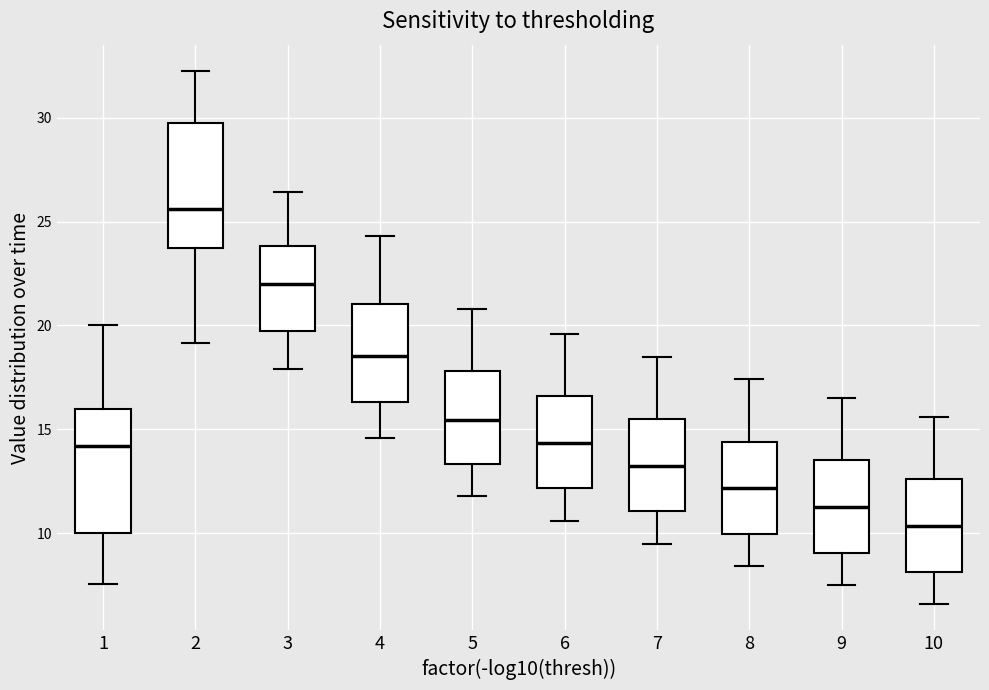

Where does the median line of the box at x = 7 sit on the y-axis? The values are not printed on the chart, so give them approximately, as read against the axis.

13.5